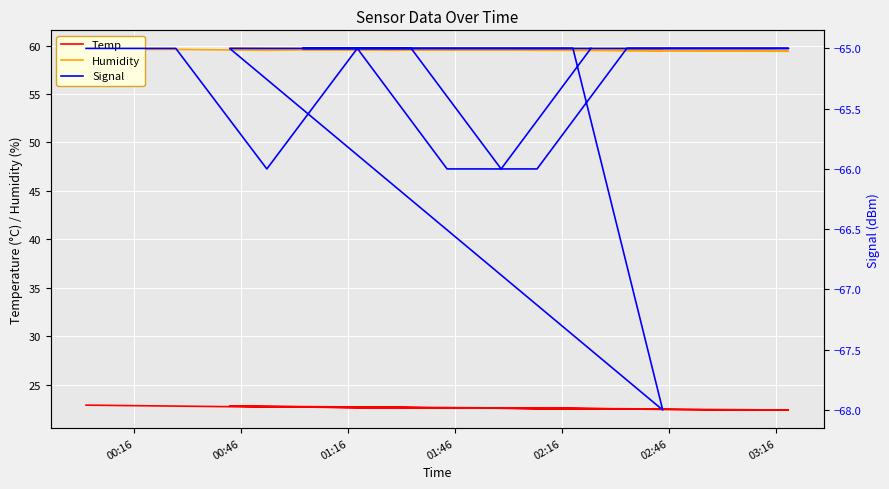

Is the value of Temp at 8 greater than the value of Signal at 02:46?

Yes